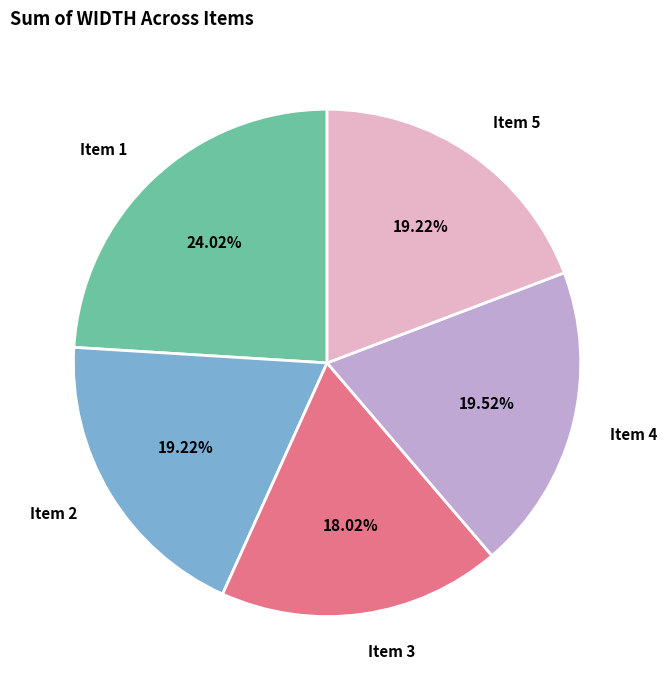

Is there any slice that represents more than half of the pie?

No